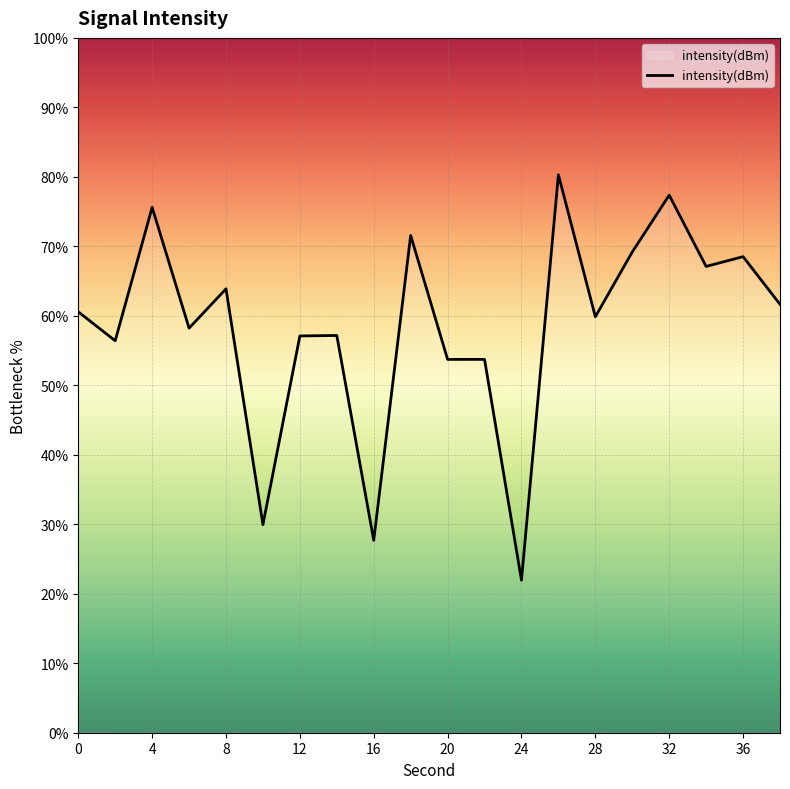

What is the minimum value shown in the chart?

22.0